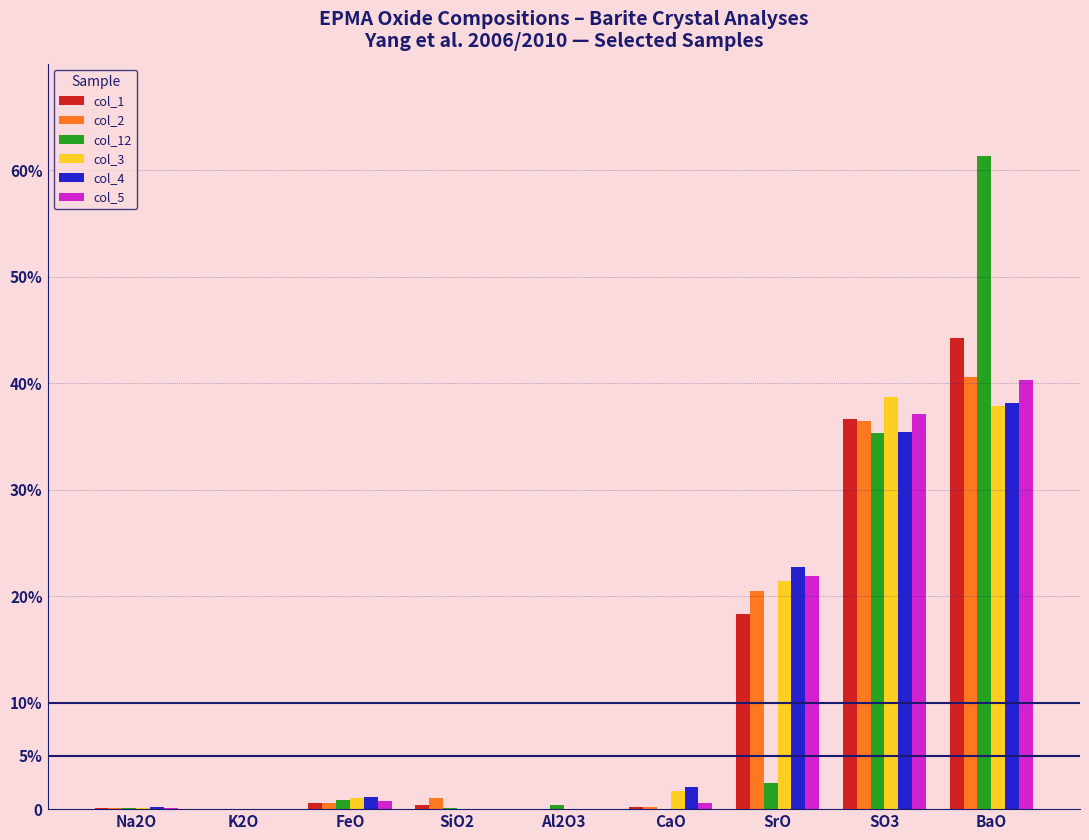

Which has a higher value, FeO or Al2O3?

FeO